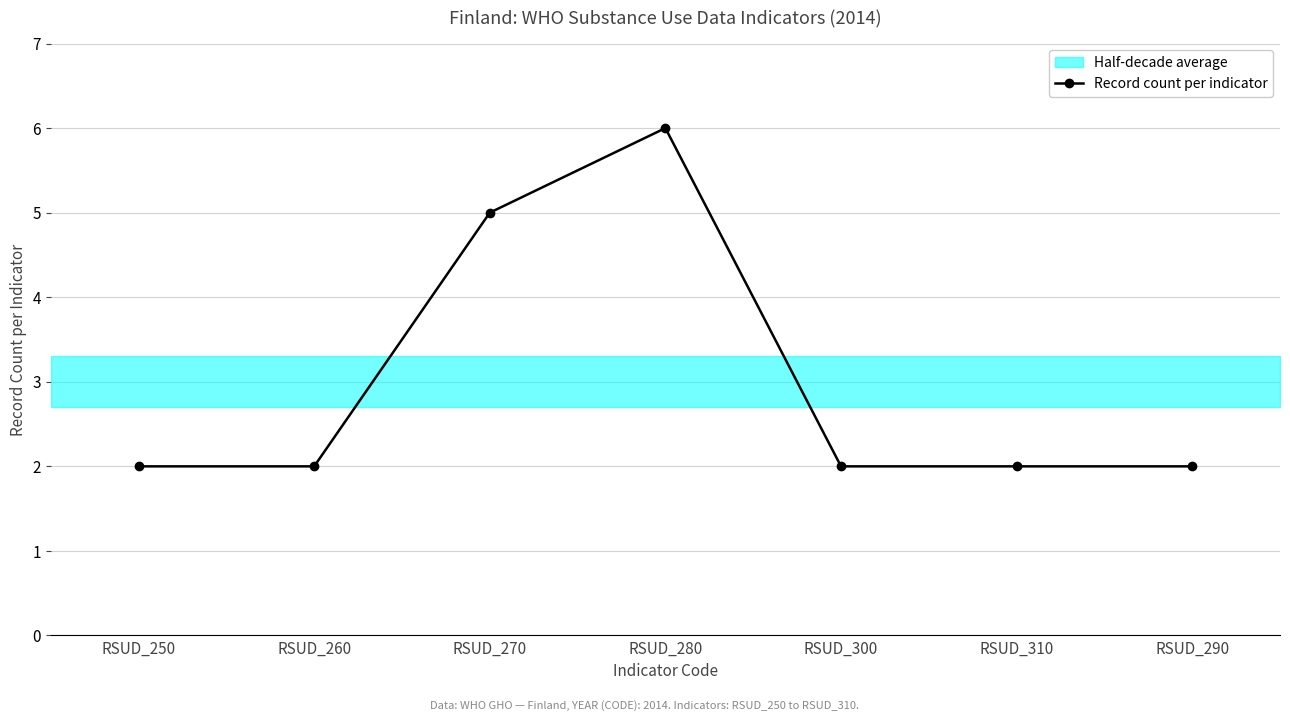

What is the label of the 6th point from the left?

RSUD_310